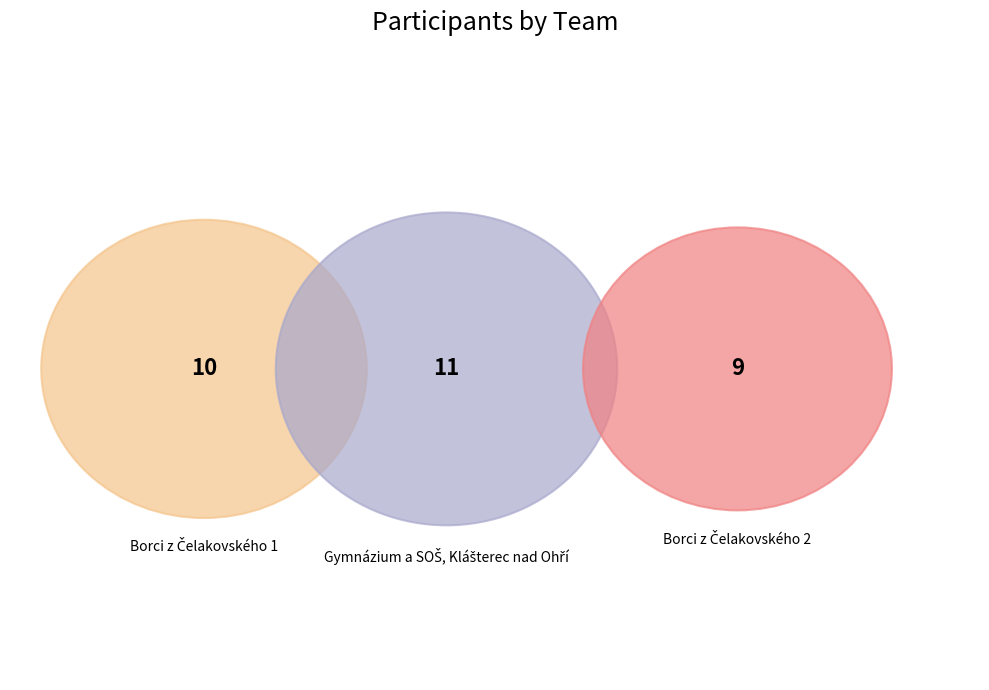

Rank the categories by value from highest to lowest.

Gymnázium a SOŠ, Klášterec nad Ohří, Borci z Čelakovského 1, Borci z Čelakovského 2